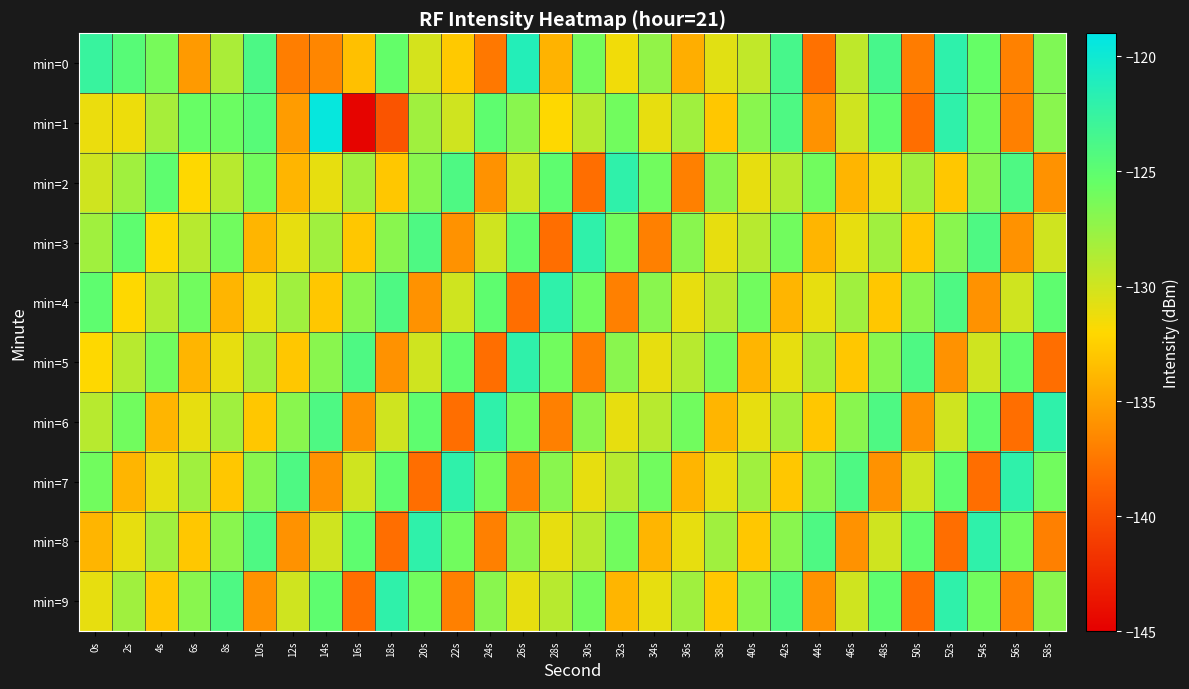

At how many categories does at least one series exceed -133?

30